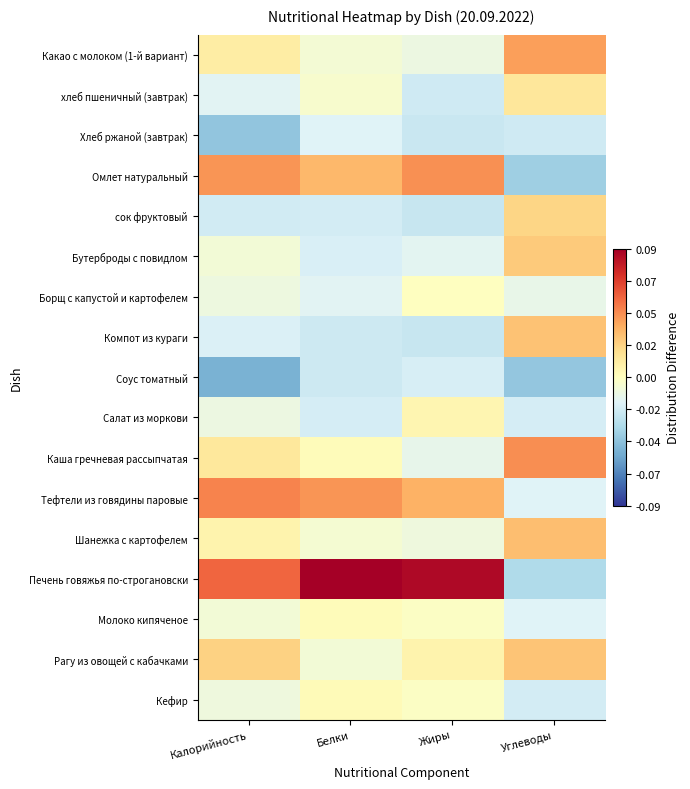

Which series has the largest total across all categories?

Печень говяжья по-строгановски